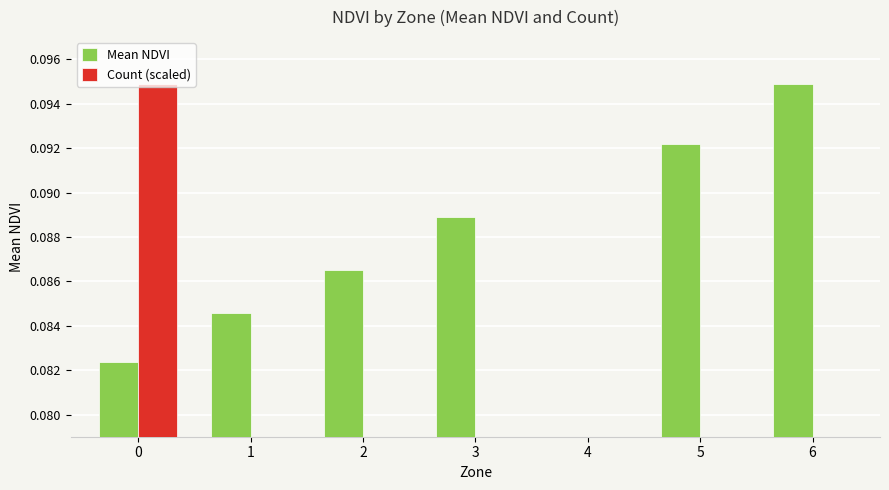

Reading left to right, what are all the values shown in this chart?

Mean NDVI: 0.1	0.1	0.1	0.1	0.0	0.1	0.1
Count (scaled): 0.1	0.1	0.0	0.1	0.0	0.0	0.0